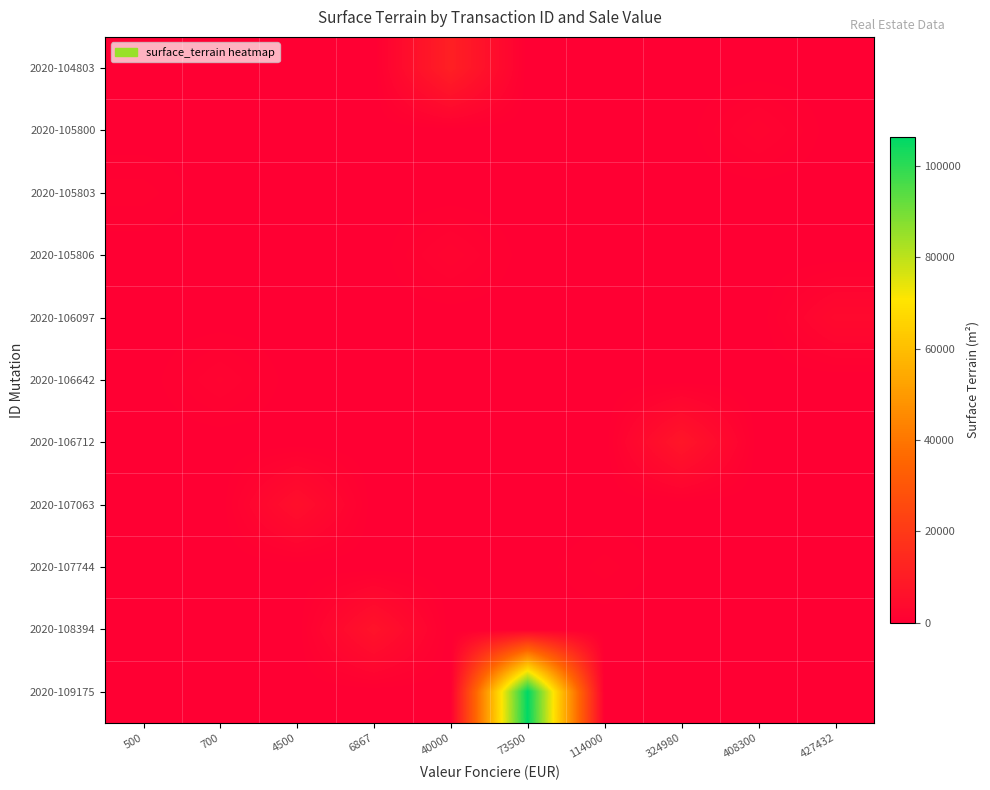

How many data points does each series have?

10